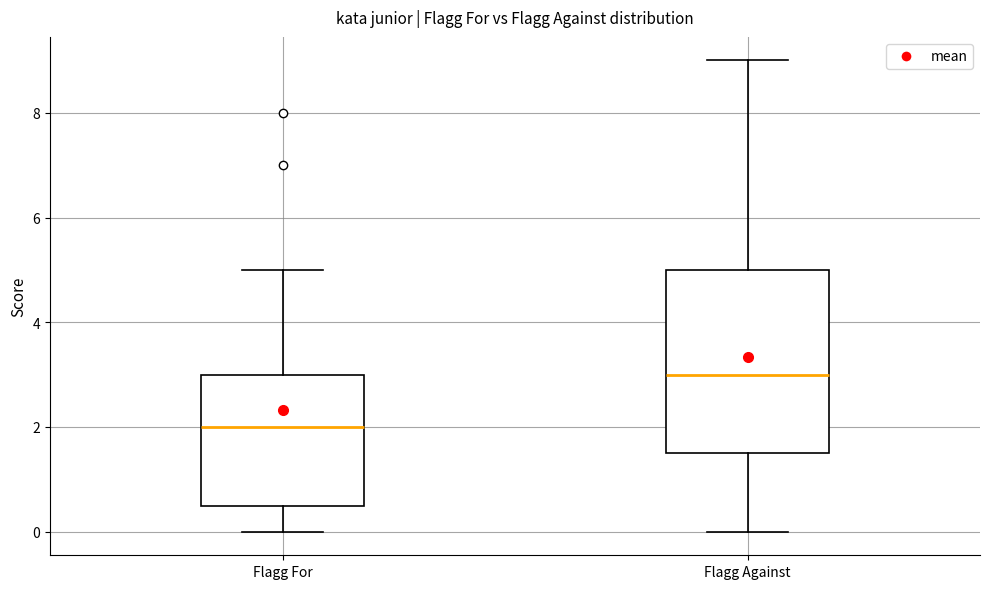

Reading left to right, transcribe this box plot: for each box, give where its median line is, the range the box spans, and where its two whiskers end, as read against the y-axis. The values are not printed on the chart, so give them approximately, as read against the axis.

Flagg For: median 2.0, box 0.6 to 3.0, whiskers 0.0 to 5.0
Flagg Against: median 3.0, box 1.6 to 5.0, whiskers 0.0 to 9.0